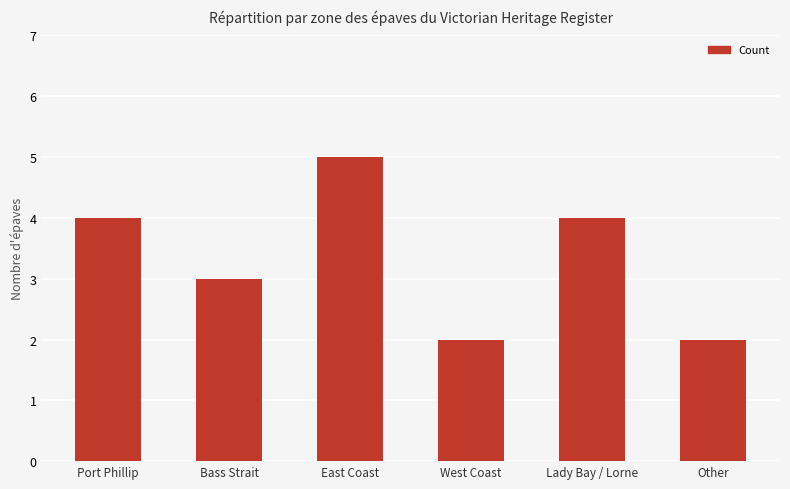

What is the ratio of the value at Lady Bay / Lorne to the value at Other?

2.0